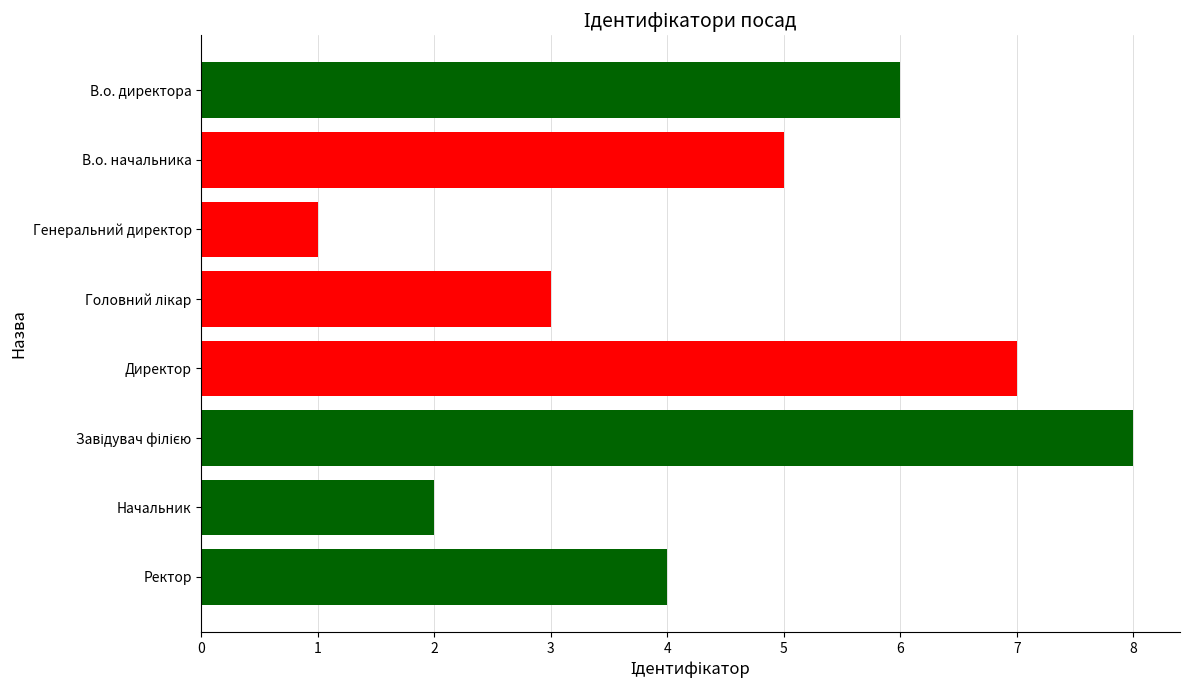

What is the label of the 7th bar from the top?

Начальник